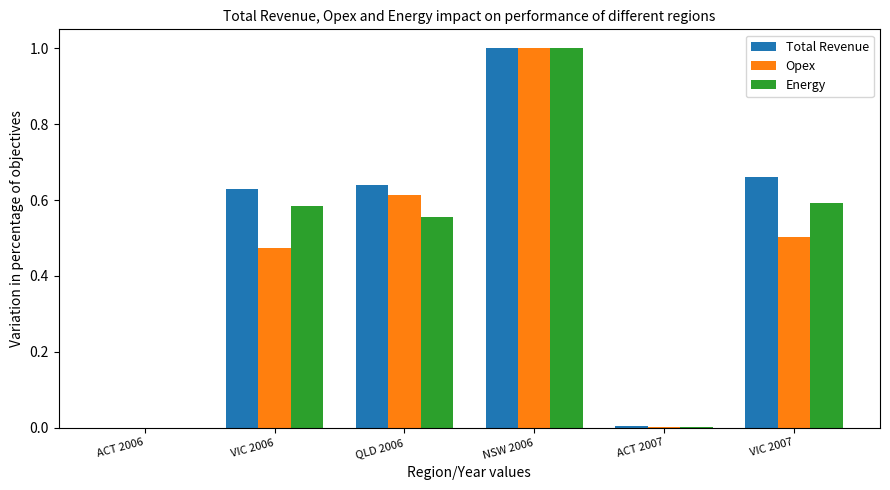

The value of Energy at VIC 2007 is 0.9. True or false?

False